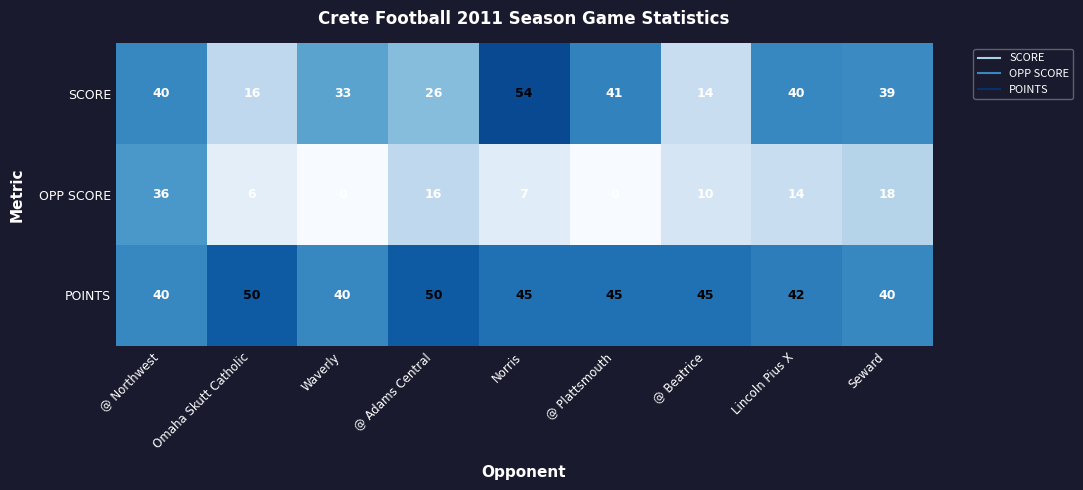

Which category has the highest value across all series?

Norris